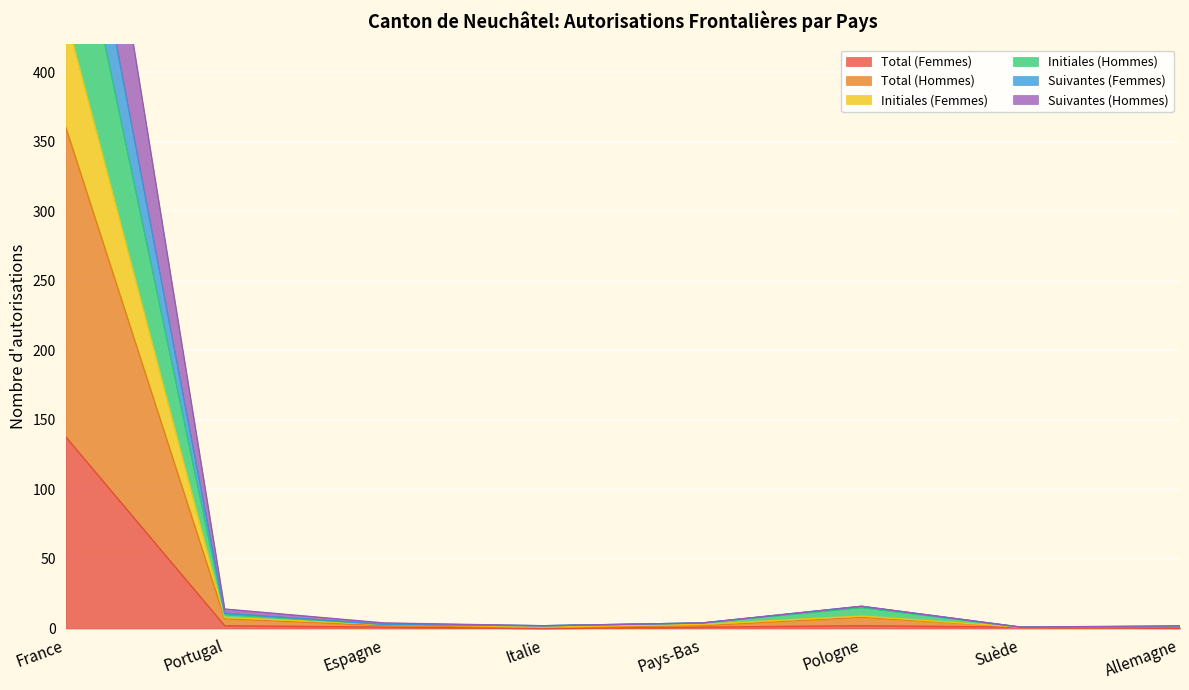

The Total (Femmes) series shows 199 at France. True or false?

False